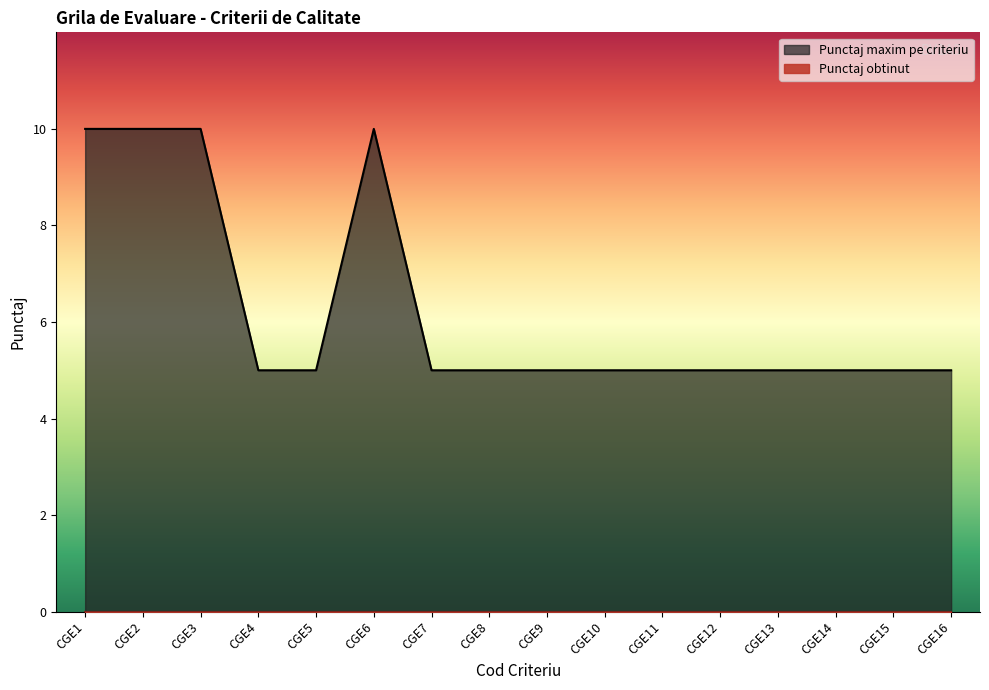

List the labels in order of value, smallest first.

CGE4, CGE5, CGE7, CGE8, CGE9, CGE10, CGE11, CGE12, CGE13, CGE14, CGE15, CGE16, CGE1, CGE2, CGE3, CGE6